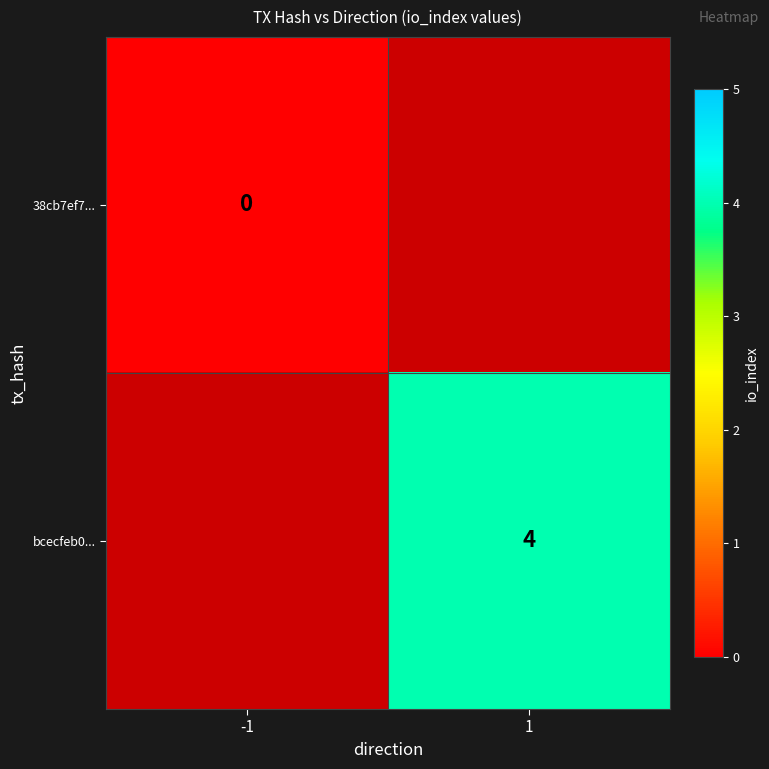

The bcecfeb0... series shows 4 at 1. True or false?

True